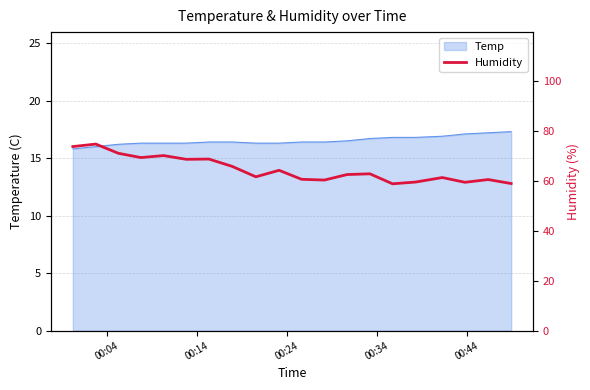

What is the maximum value for Temp?

17.3